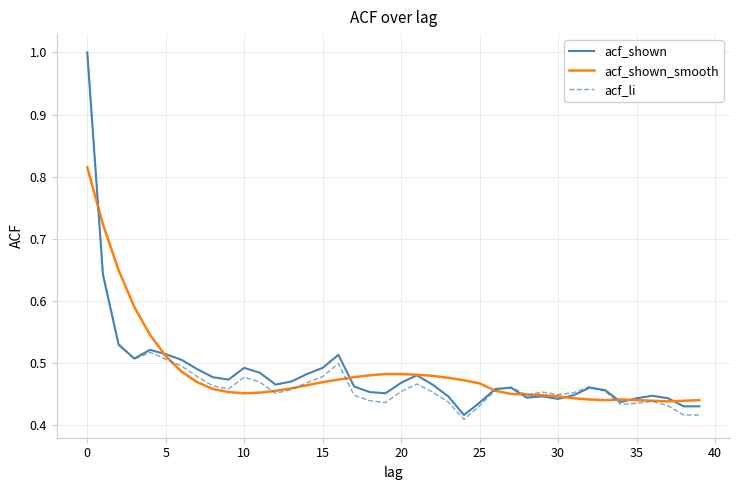

Which series has the largest range (max minus min)?

acf_li